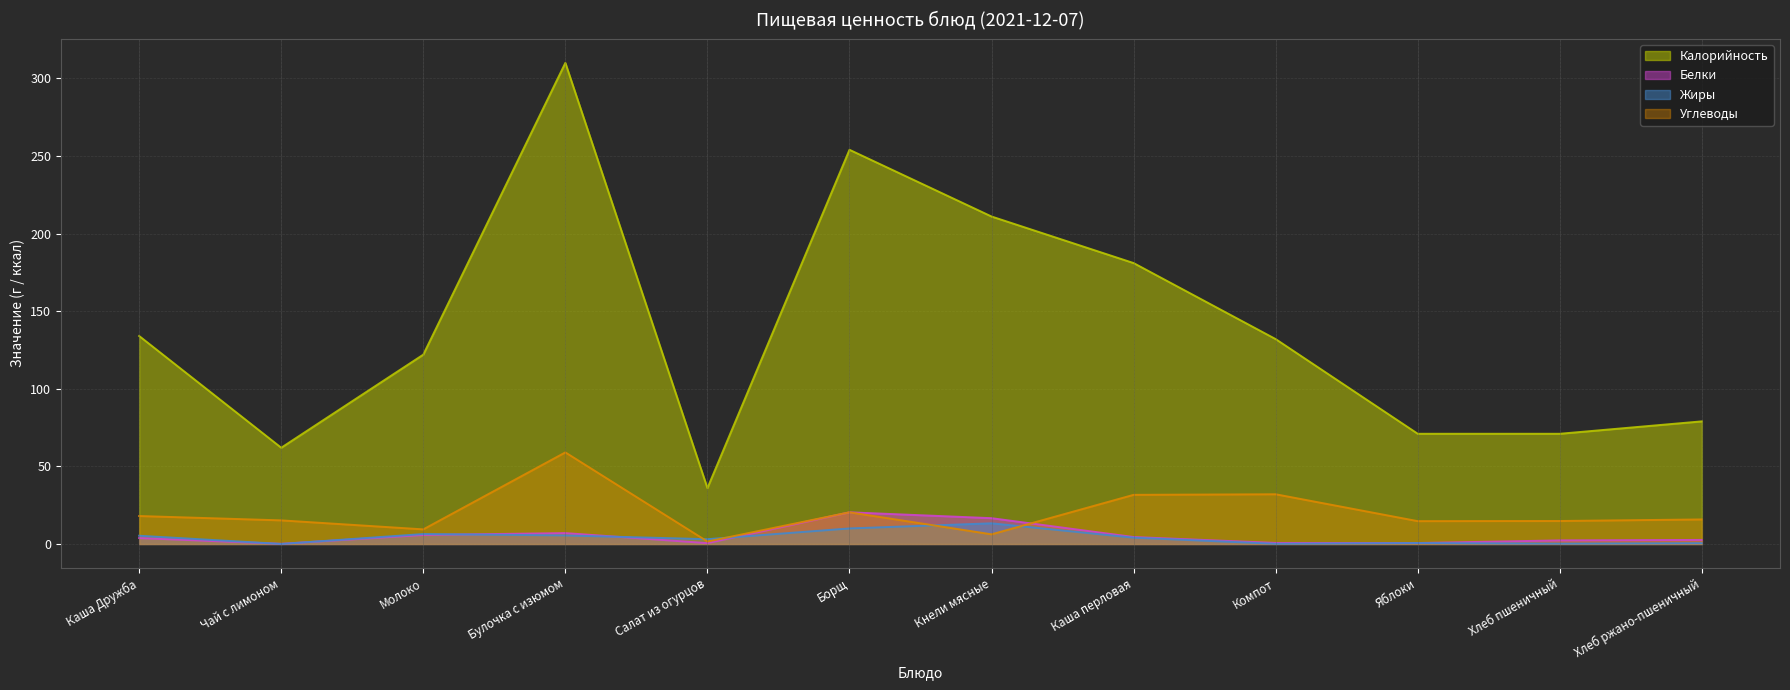

Does the chart display data point markers on the line(s)?

No